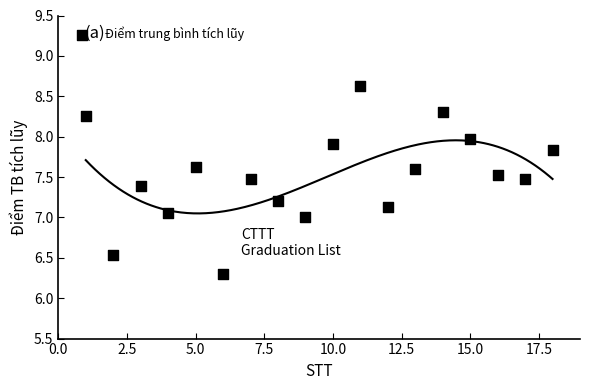

What is the range of Y values (max minus min)?

2.3